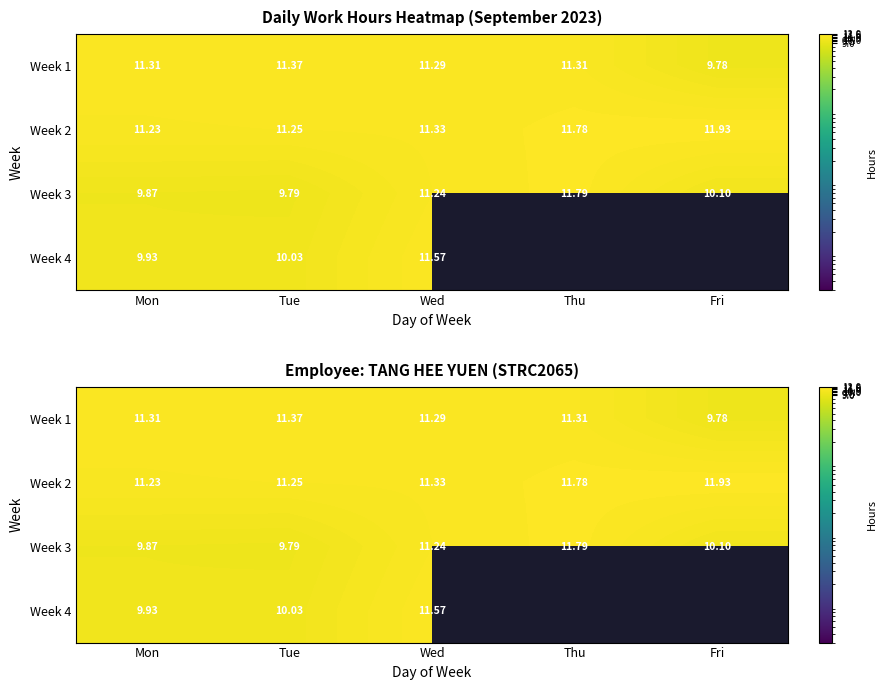

Where is Week 3 nearest to the value 10?

Fri